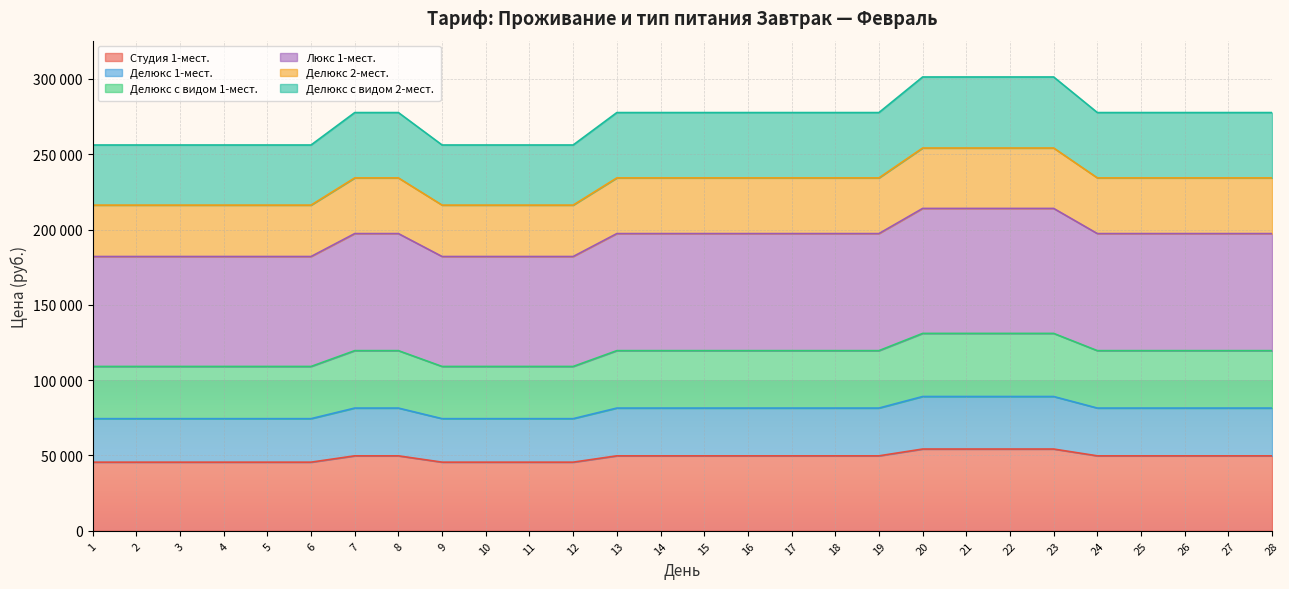

List the labels in order of Делюкс с видом 2-мест. value, smallest first.

1, 2, 3, 4, 5, 6, 9, 10, 11, 12, 7, 8, 13, 14, 15, 16, 17, 18, 19, 24, 25, 26, 27, 28, 20, 21, 22, 23